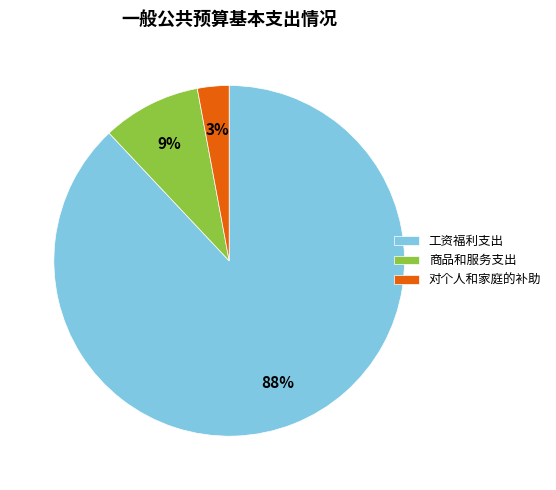

Is the sum of 对个人和家庭的补助 and 工资福利支出 greater than half?

Yes